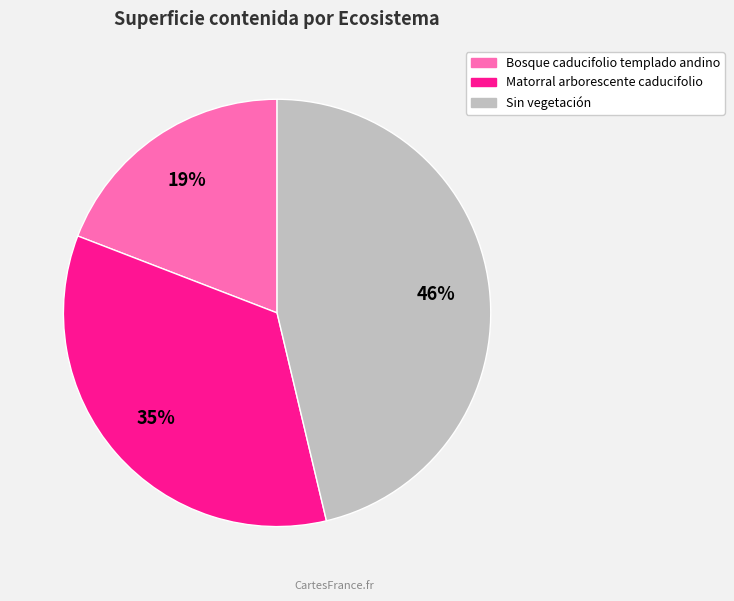

Is Matorral arborescente caducifolio the majority of the pie?

No